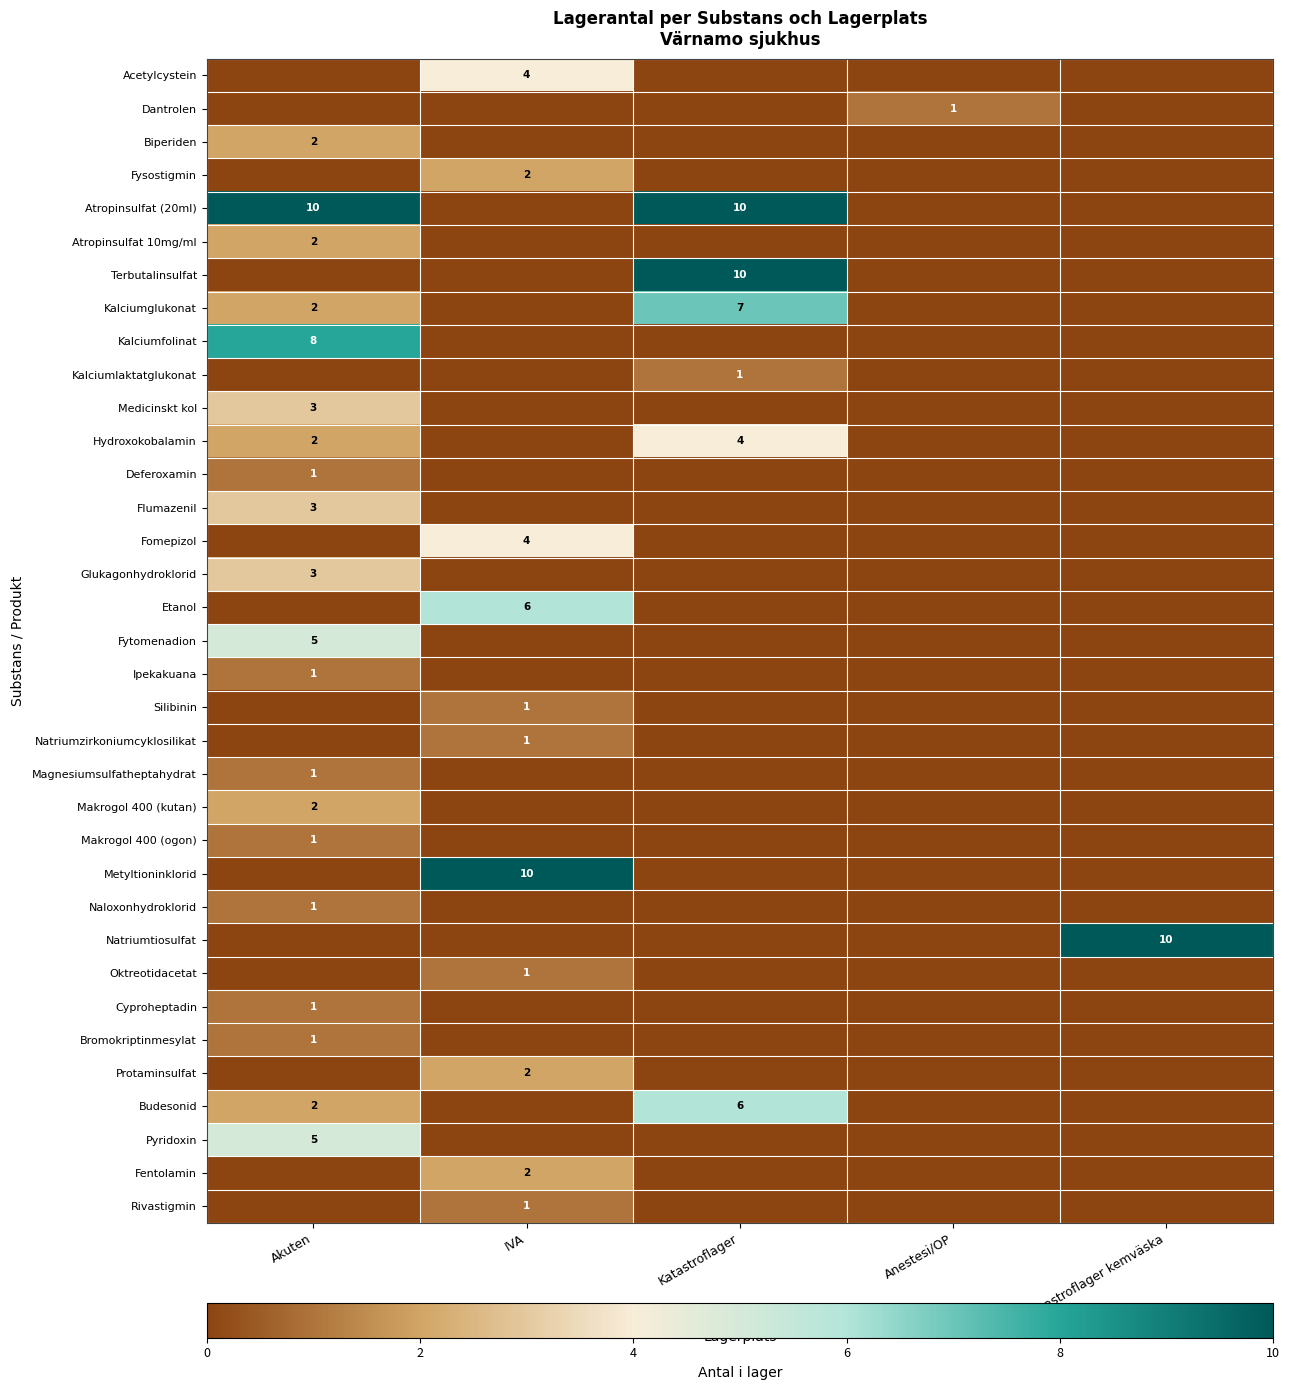

What is the difference between the highest and lowest values at Katastroflager?

10